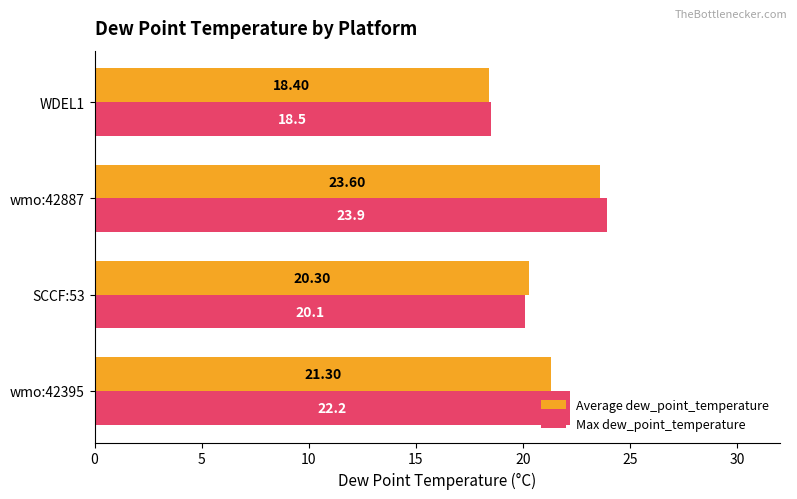

How many data points in Average dew_point_temperature are above 21?

2